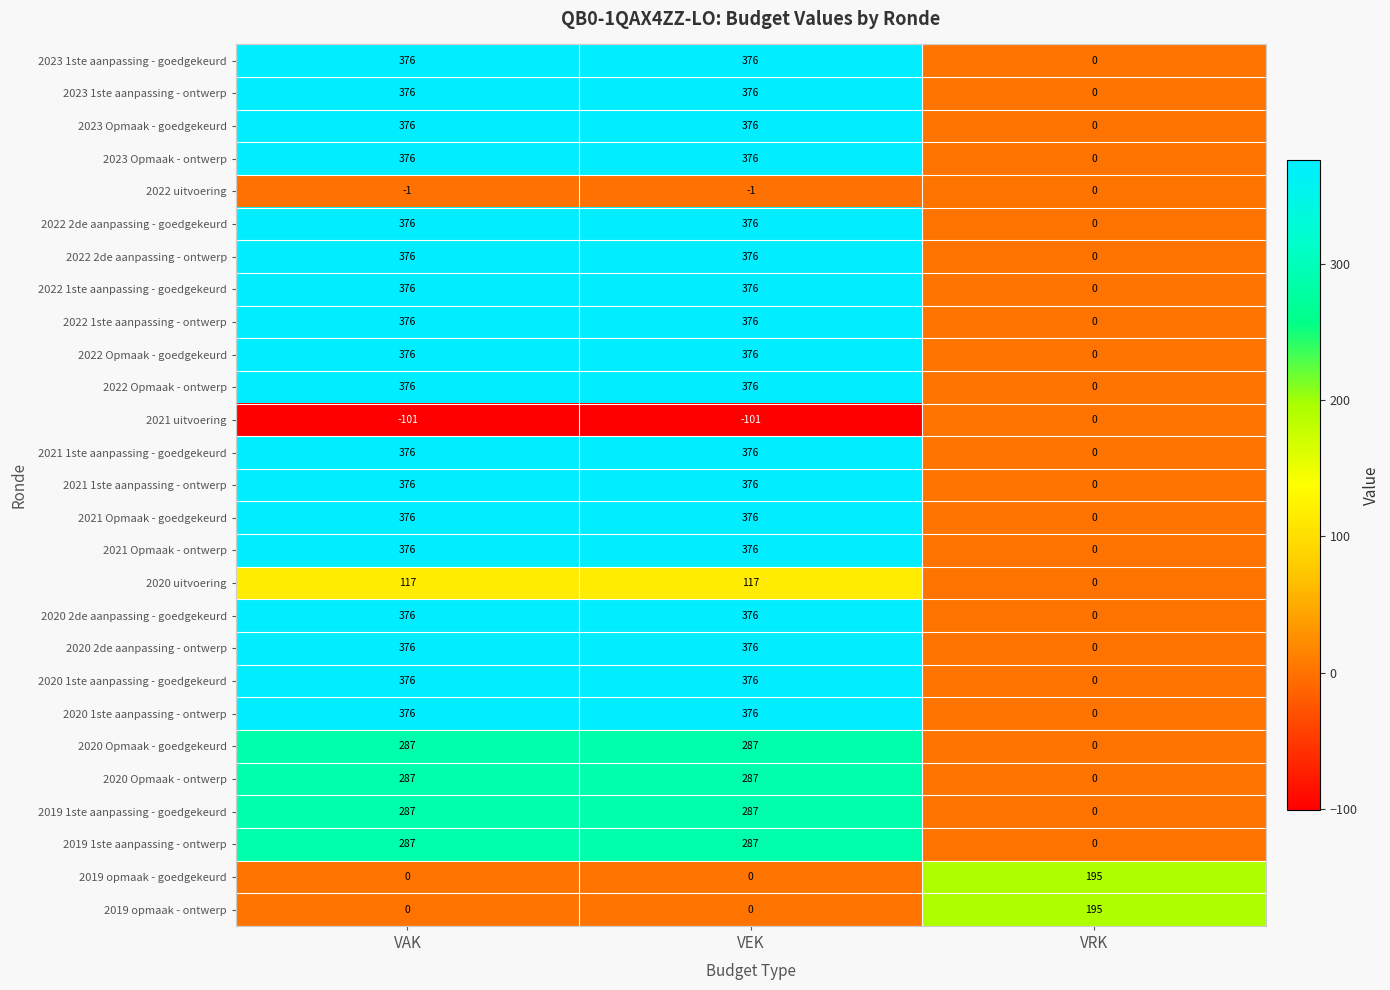

How many positive values does the 2020 uitvoering series have?

2